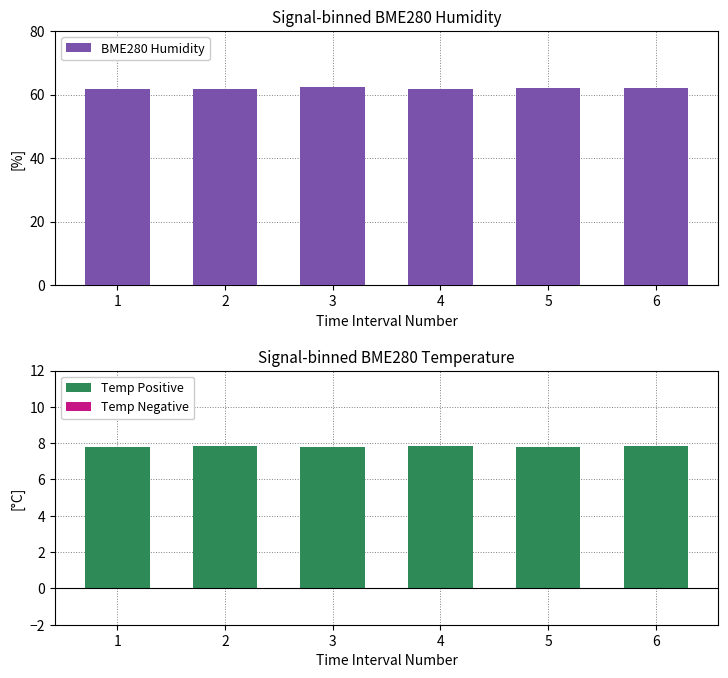

What are all the series names shown in the legend?

BME280 Humidity, Temp Positive, Temp Negative